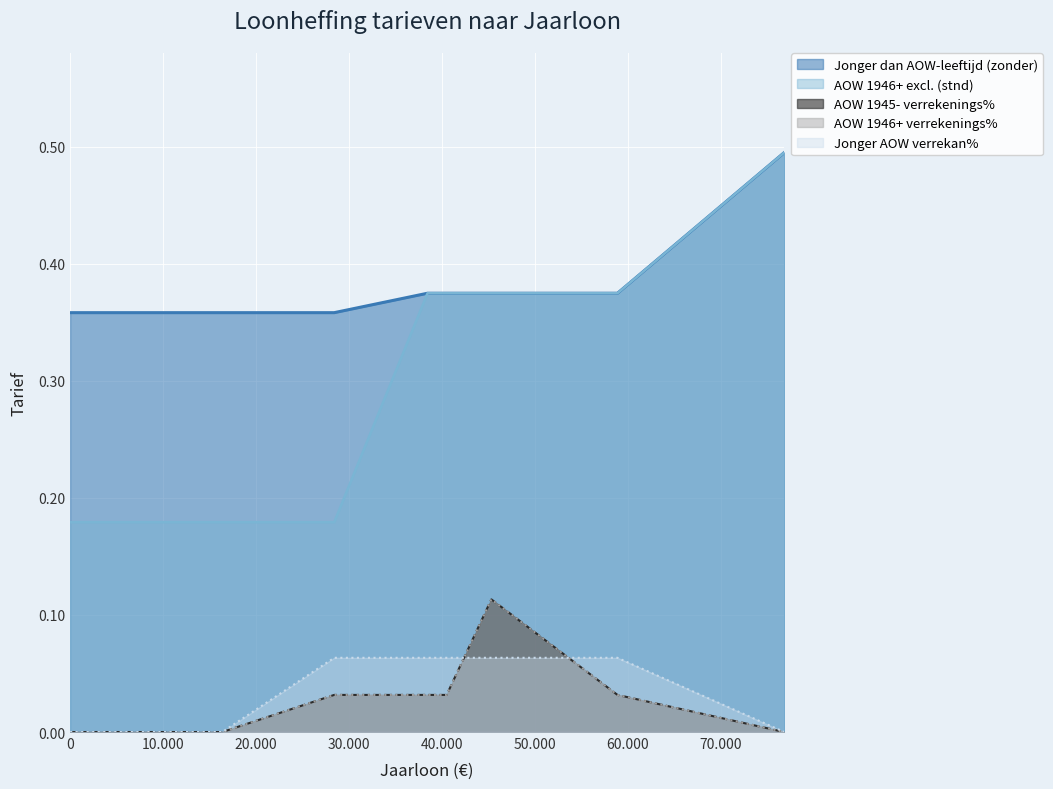

What is the spread (max minus min) of values at 14755?

0.4